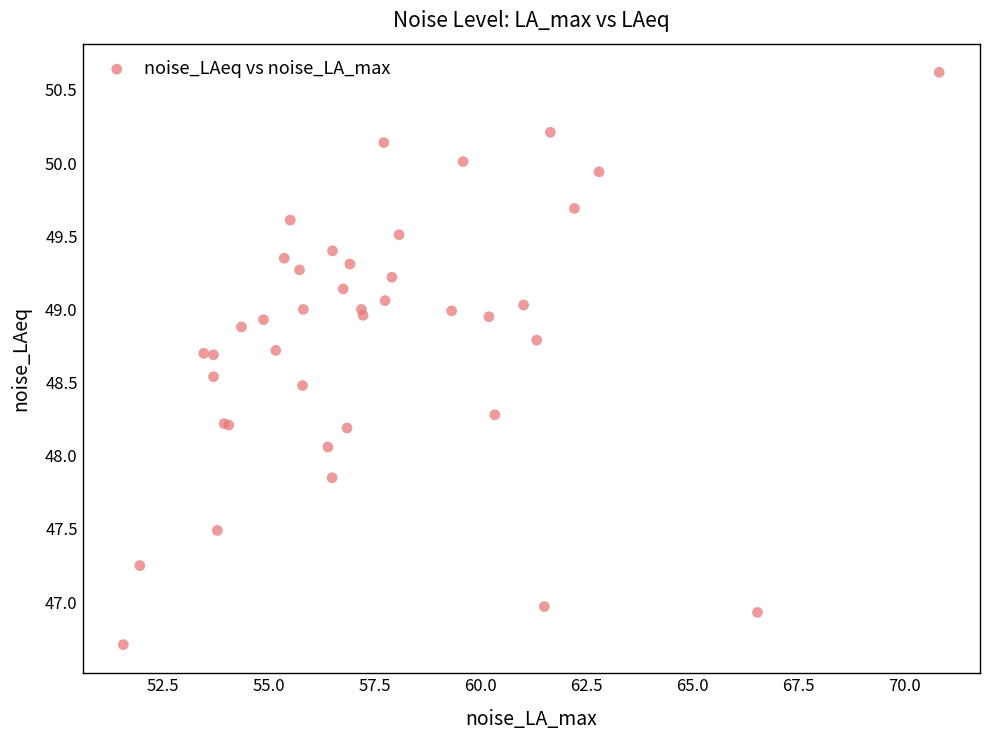

What Y value in the scatter plot is closest to 48?

48.1